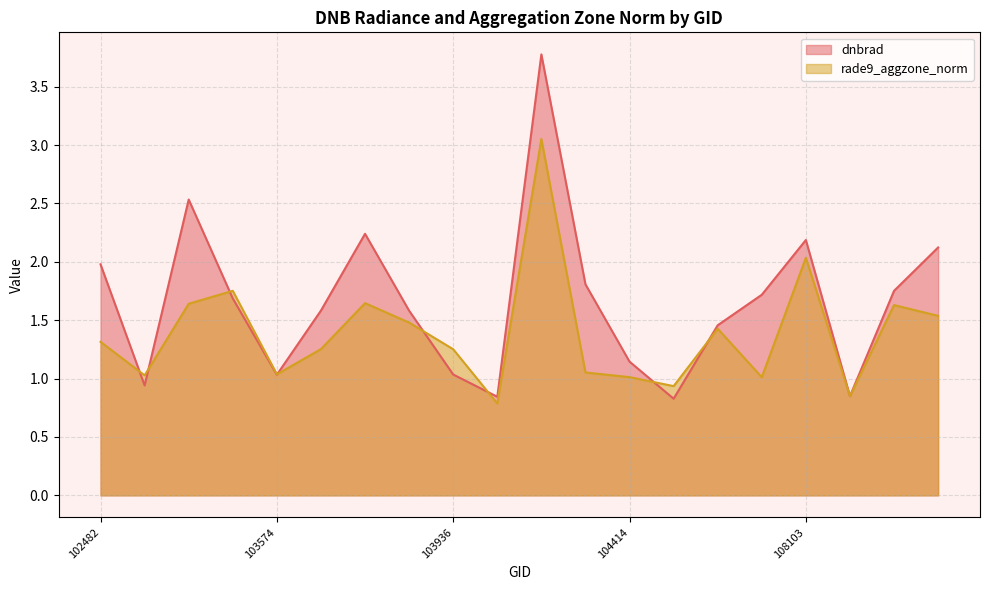

What is the difference between the highest and lowest values at 104287?

0.8